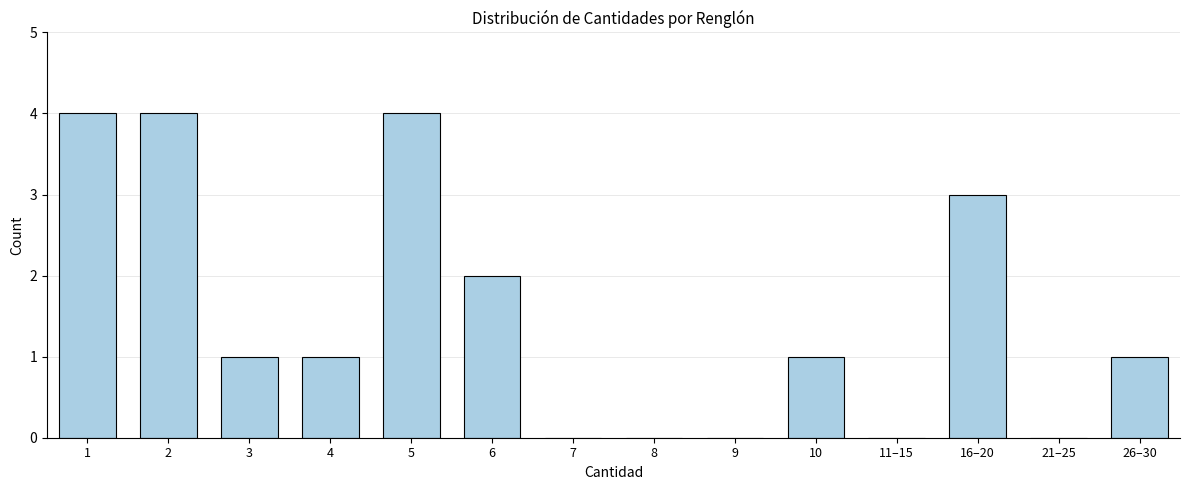

Reading left to right, what are all the values shown in this chart?

1=4	2=4	3=1	4=1	5=4	6=2	7=0	8=0	9=0	10=1	11–15=0	16–20=3	21–25=0	26–30=1